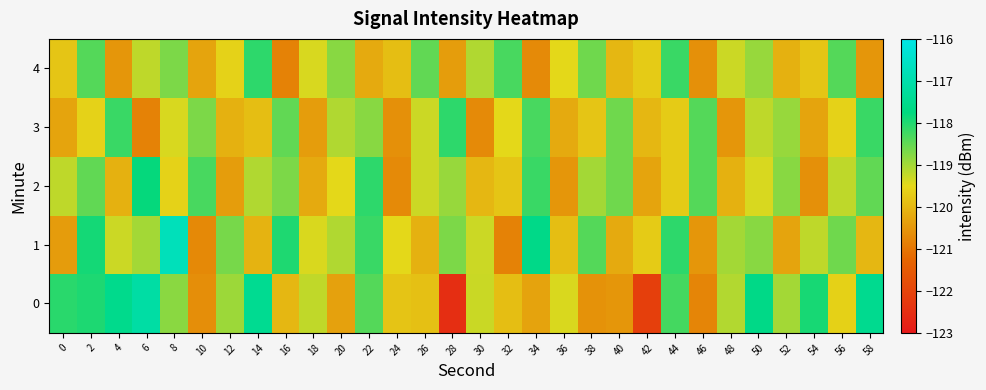

What is the maximum value shown in the chart?

-116.7